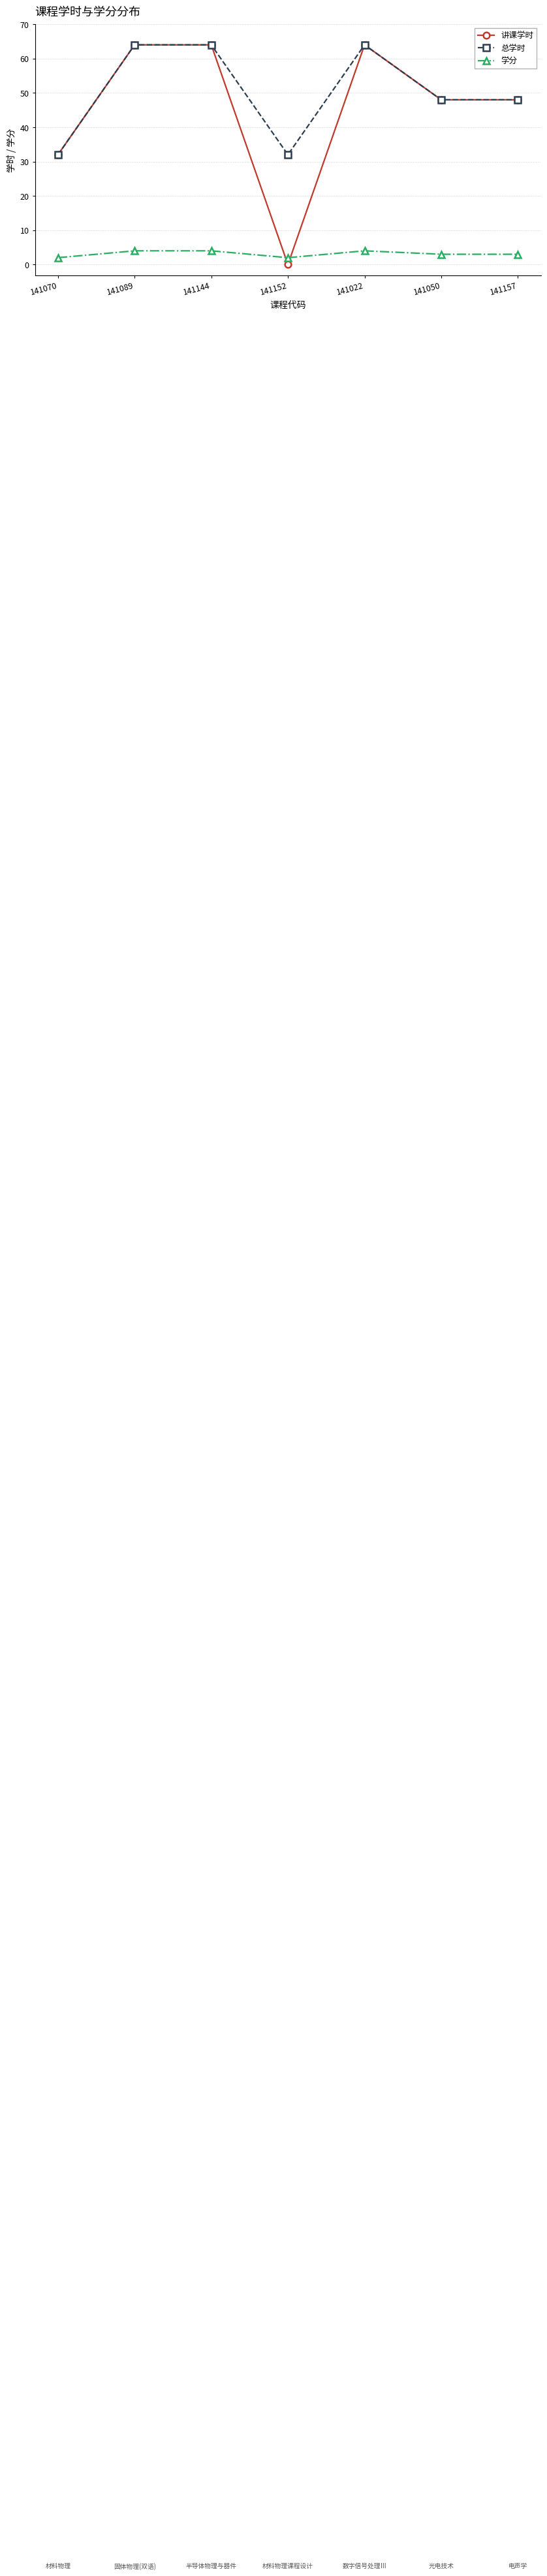

What is the greatest value displayed?

64